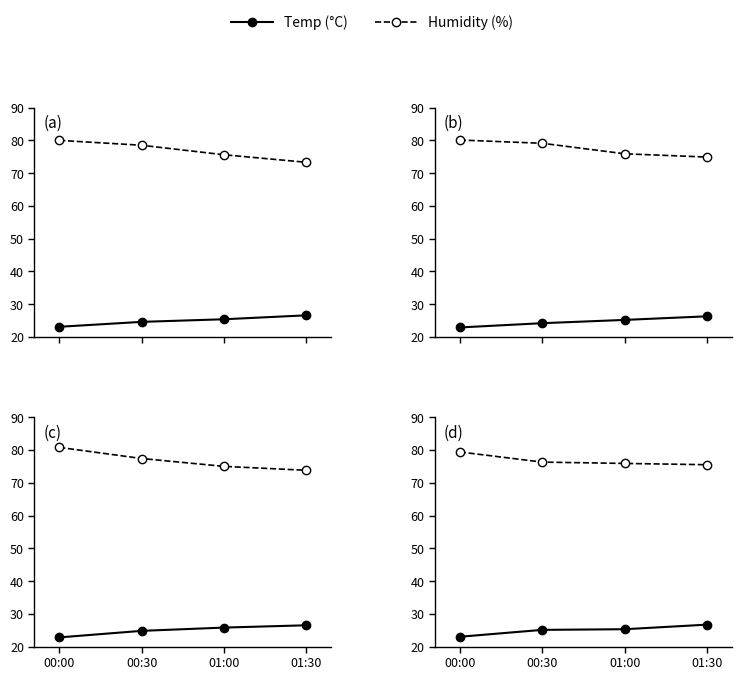

Reading right to left, extract all data points from this chart.

Temp (°C): 26.7	25.3	25.1	23.0
Humidity (%): 75.5	75.9	76.3	79.4